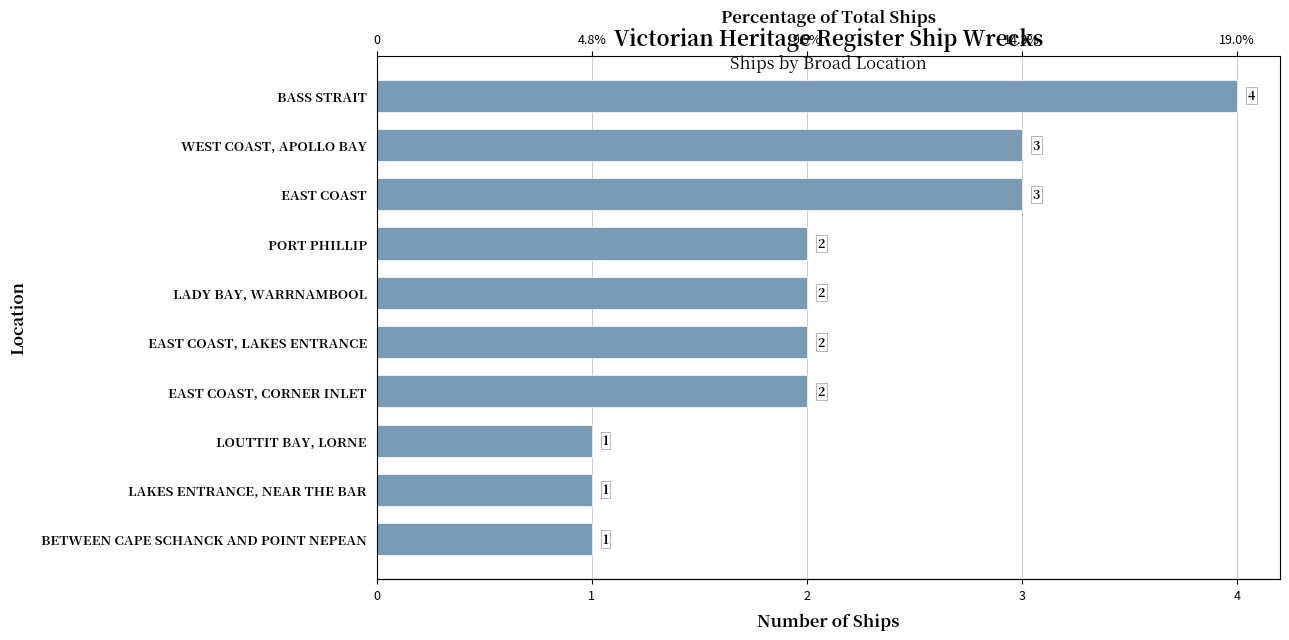

The chart shows a value of 4 at WEST COAST, APOLLO BAY. True or false?

False